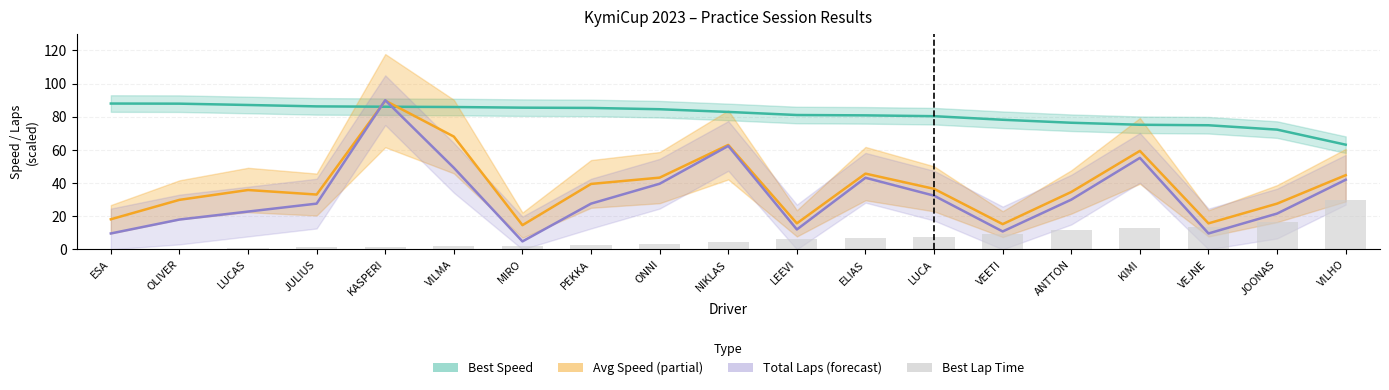

How many values are above zero?

18